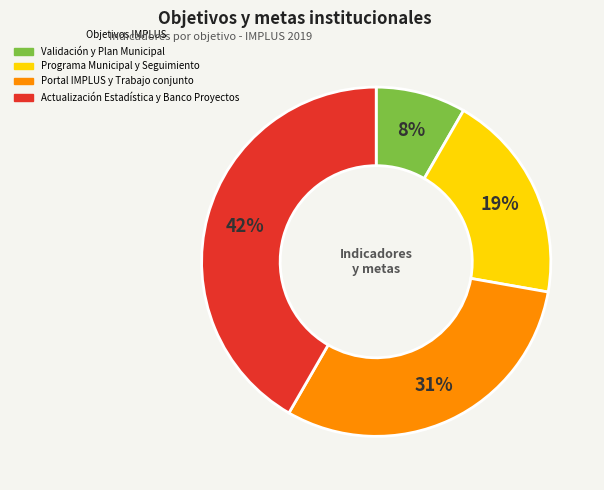

Is there any slice that represents more than half of the pie?

No